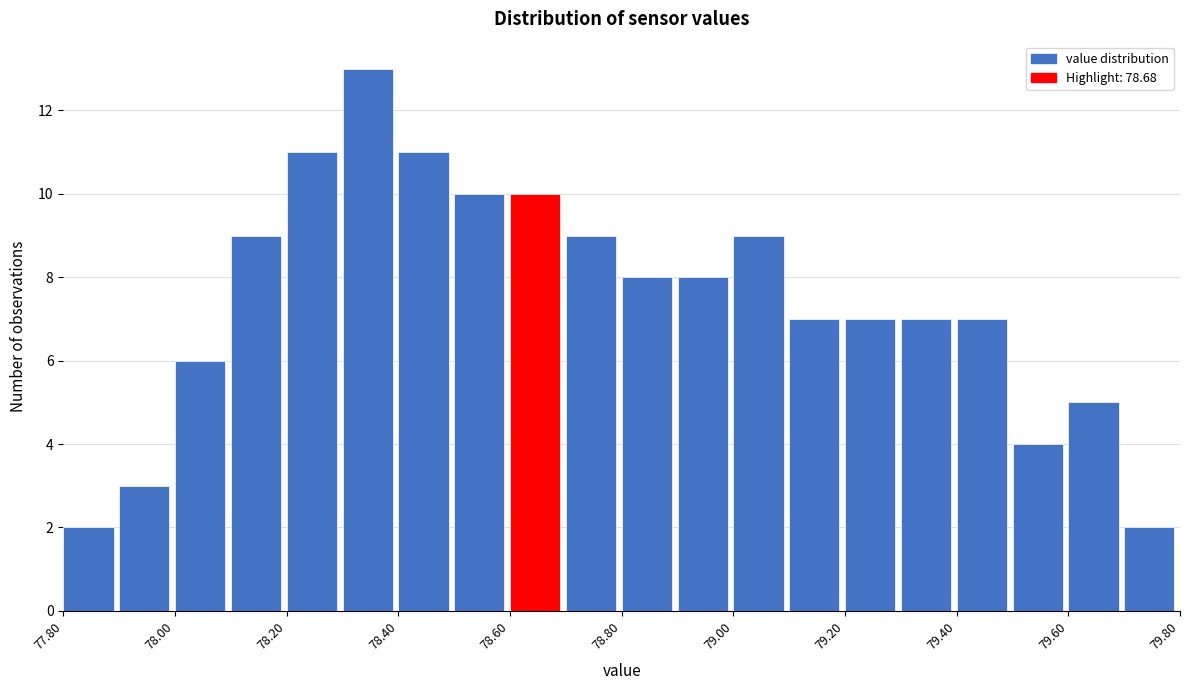

What is the height of the bar covering 78.6 to 78.7 on the x-axis? The values are not printed on the chart, so give them approximately, as read against the axis.

10